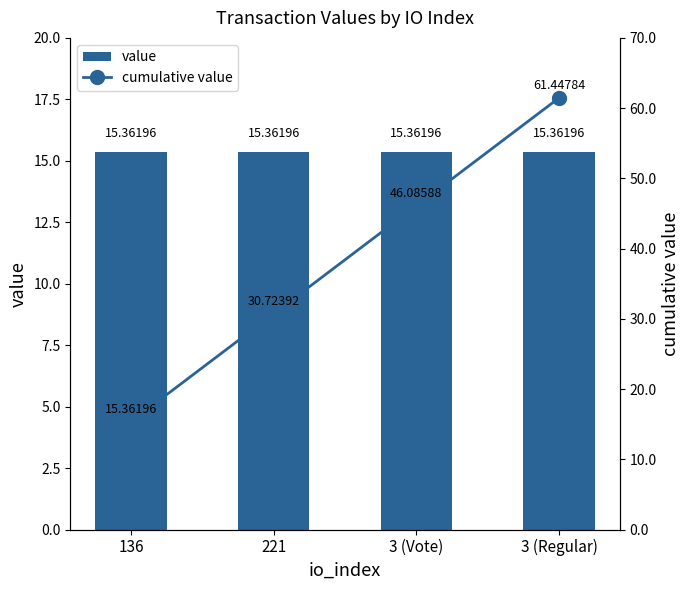

What is the value of the value bar at the 1st from the left?

15.4